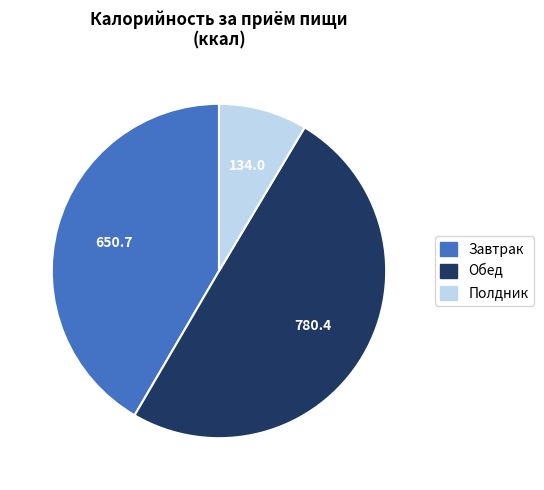

Is Полдник the majority of the pie?

No